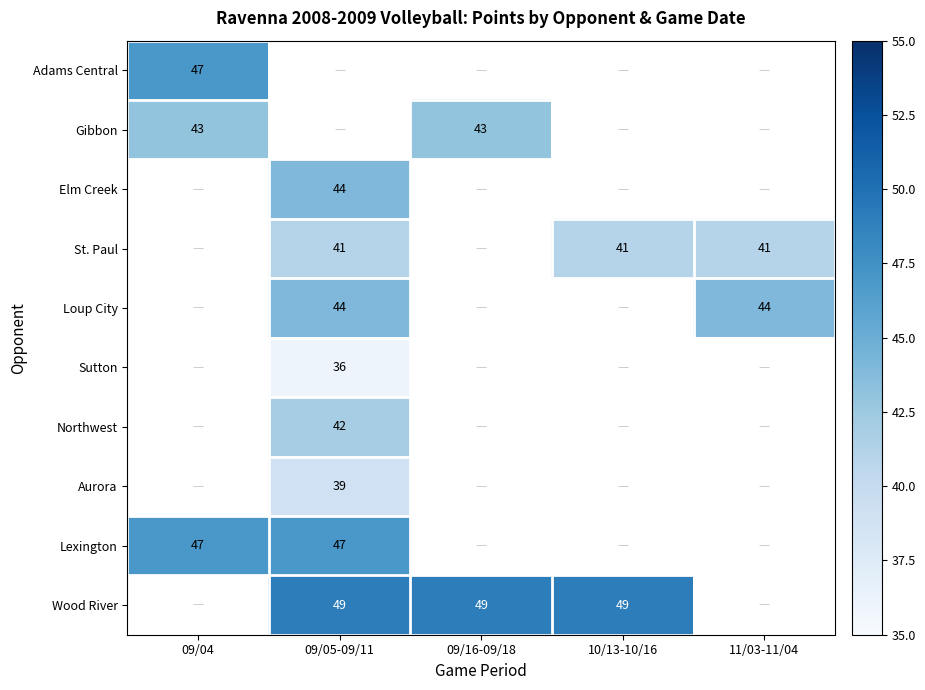

At which label is Gibbon closest to 43?

09/04